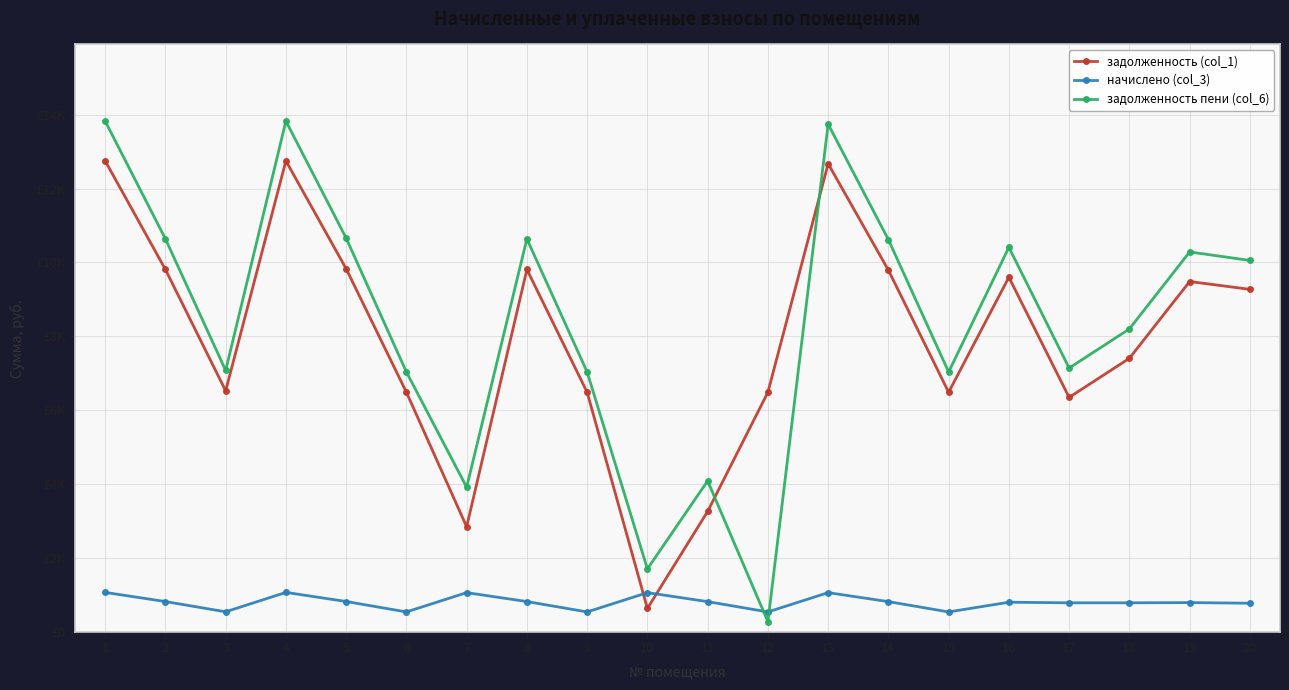

Reading left to right, list all the values displayed in this chart.

задолженность (col_1): 12748.8	9811.2	6528.0	12748.8	9830.4	6489.6	2851.2	9811.2	6489.6	641.0	3266.0	6489.6	12672.0	9792.0	6489.6	9600.0	6350.4	7408.0	9484.8	9273.6
начислено (col_3): 1075.7	827.8	550.8	1075.7	829.4	547.6	1069.2	827.8	547.6	1069.2	826.2	547.6	1069.2	826.2	547.6	810.0	793.8	793.8	800.3	782.5
задолженность пени (col_6): 13824.5	10639.0	7078.8	13824.5	10659.8	7037.2	3920.4	10639.0	7037.2	1710.2	4092.2	282.2	13741.2	10618.2	7037.2	10410.0	7144.2	8201.8	10285.1	10056.1